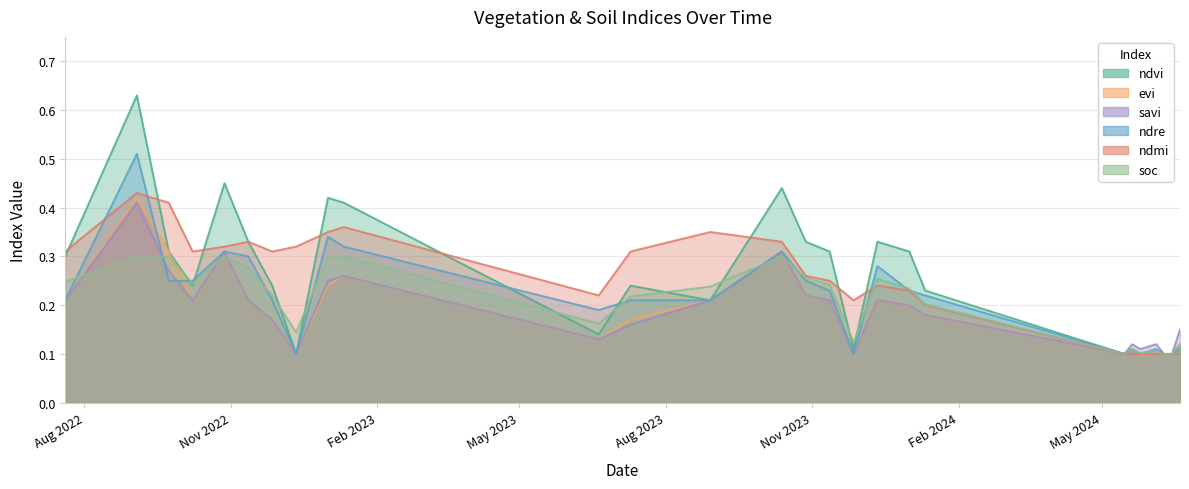

True or false: ndre has more than 0 interior local peaks.

True